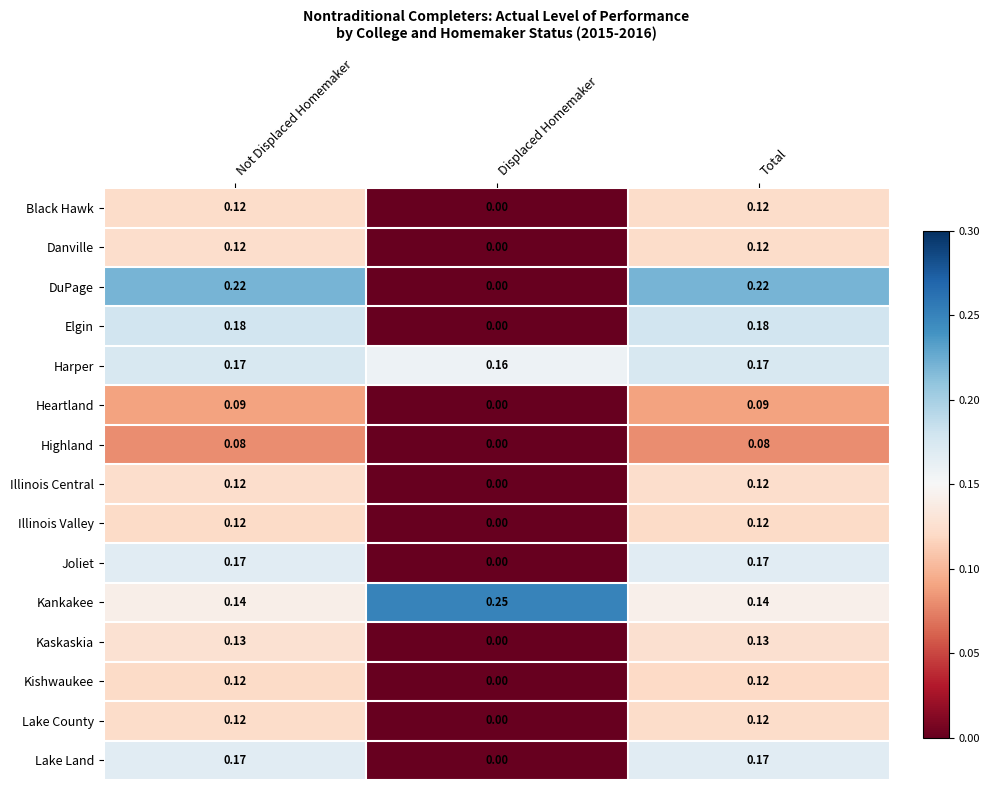

Which series has the largest range (max minus min)?

DuPage